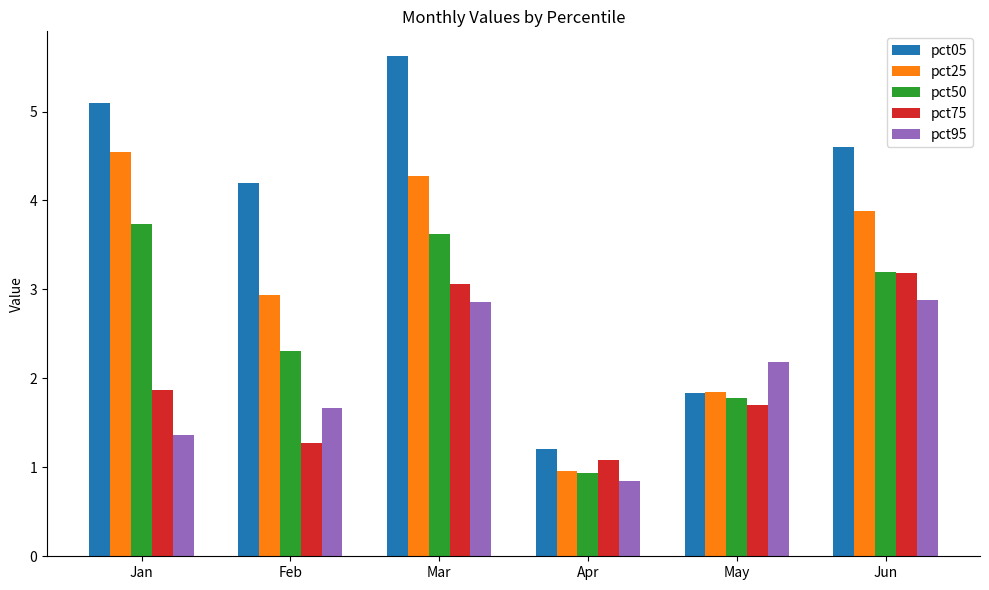

Reading right to left, what are all the values shown in this chart?

pct05: 4.6	1.8	1.2	5.6	4.2	5.1
pct25: 3.9	1.8	1.0	4.3	2.9	4.5
pct50: 3.2	1.8	0.9	3.6	2.3	3.7
pct75: 3.2	1.7	1.1	3.1	1.3	1.9
pct95: 2.9	2.2	0.8	2.9	1.7	1.4